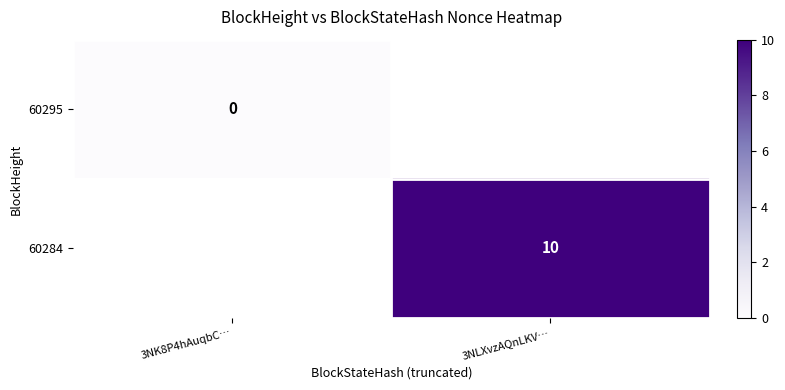

What is the maximum value shown in the chart?

10.0